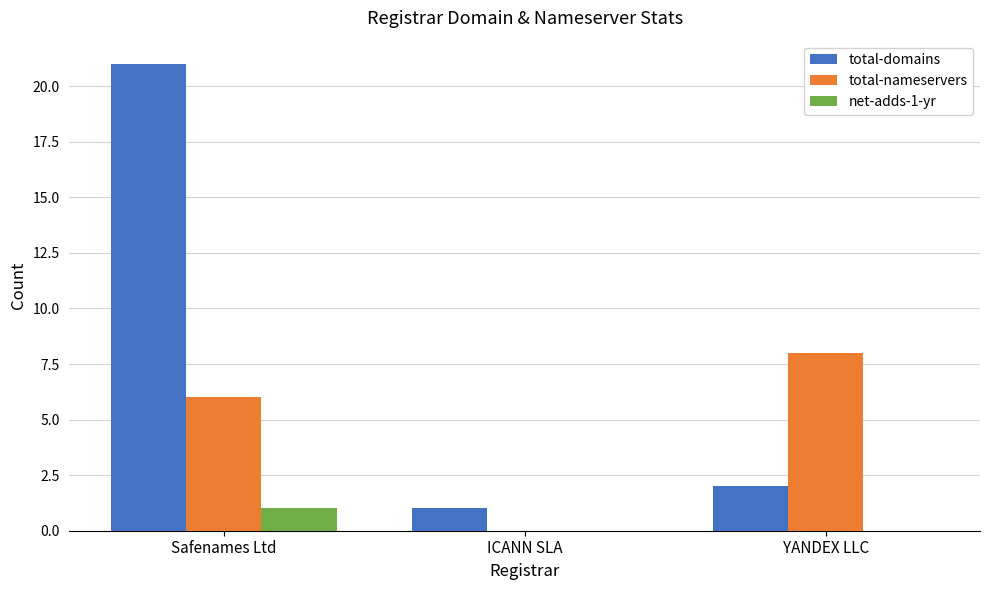

How many groups of bars are there?

3